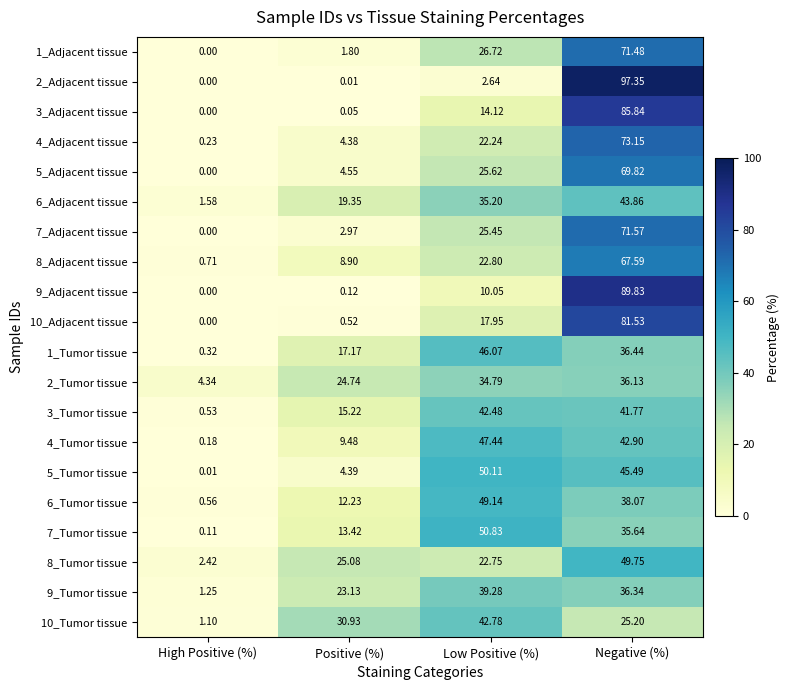

Rank the series at Low Positive (%) from highest to lowest value.

7_Tumor tissue, 5_Tumor tissue, 6_Tumor tissue, 4_Tumor tissue, 1_Tumor tissue, 10_Tumor tissue, 3_Tumor tissue, 9_Tumor tissue, 6_Adjacent tissue, 2_Tumor tissue, 1_Adjacent tissue, 5_Adjacent tissue, 7_Adjacent tissue, 8_Adjacent tissue, 8_Tumor tissue, 4_Adjacent tissue, 10_Adjacent tissue, 3_Adjacent tissue, 9_Adjacent tissue, 2_Adjacent tissue